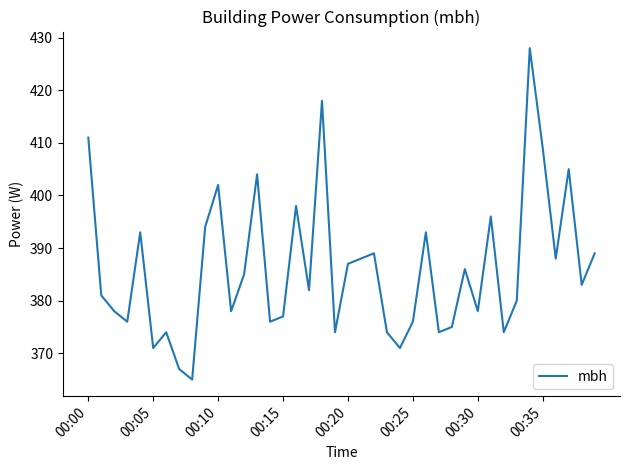

What is the maximum value shown in the chart?

428